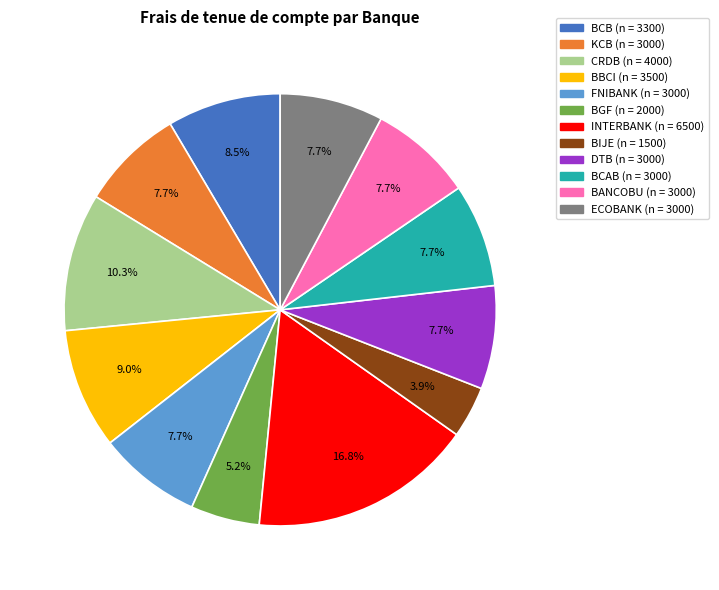

Does BBCI account for over 50% of the chart?

No